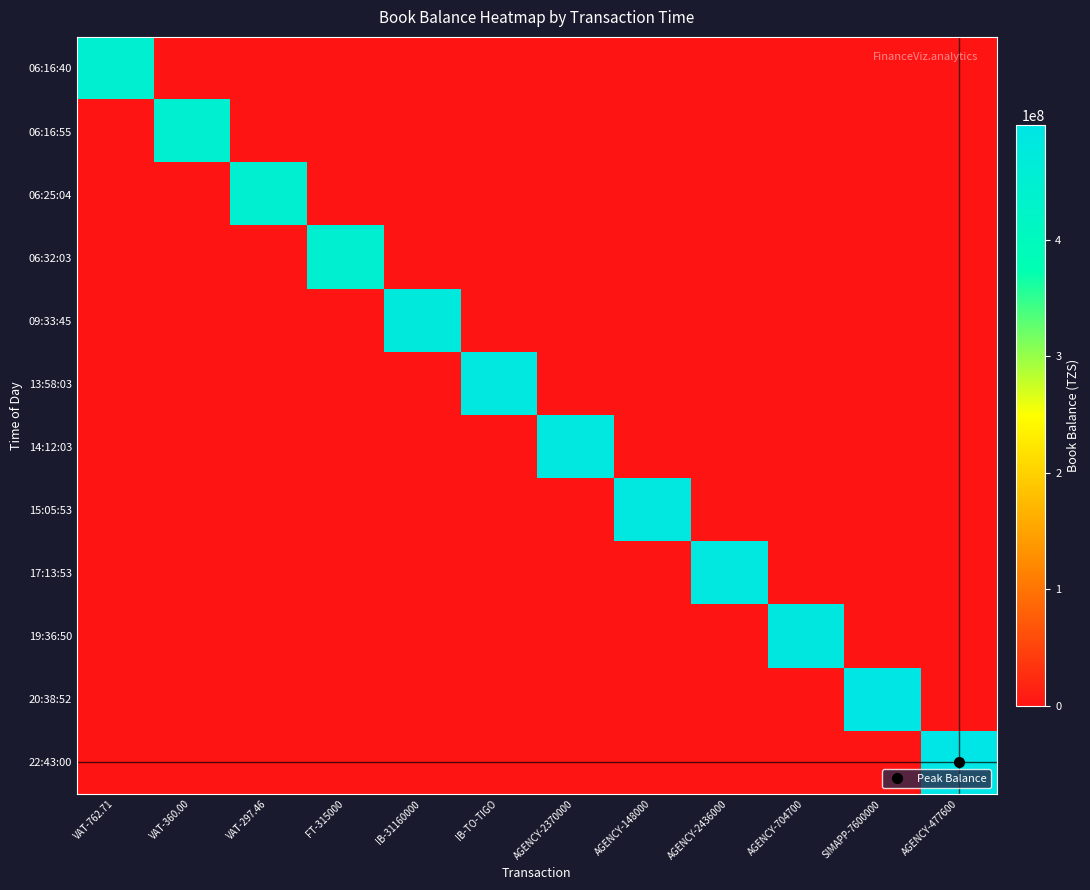

What is the total value across all series at IB-TO-TIGO?

483499070.9